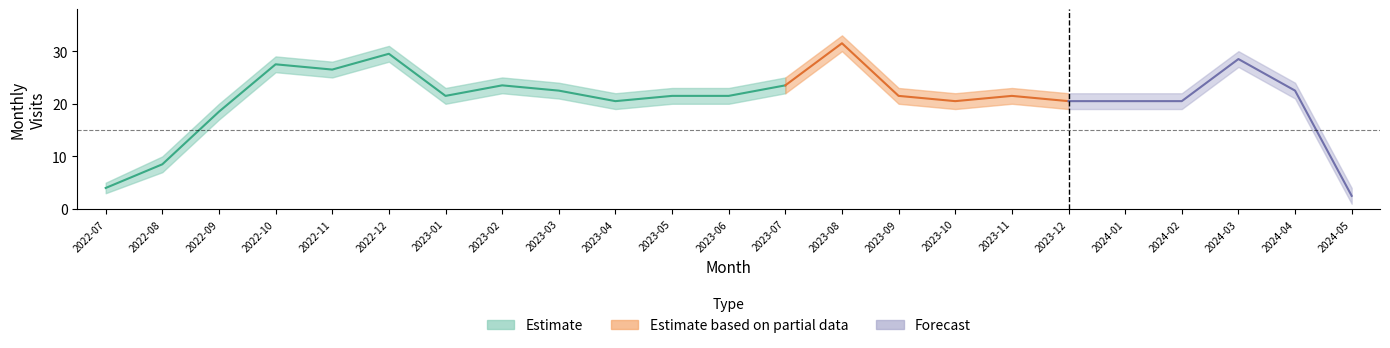

True or false: monthly_visit_upper has a value of 23 at 2023-05.

True